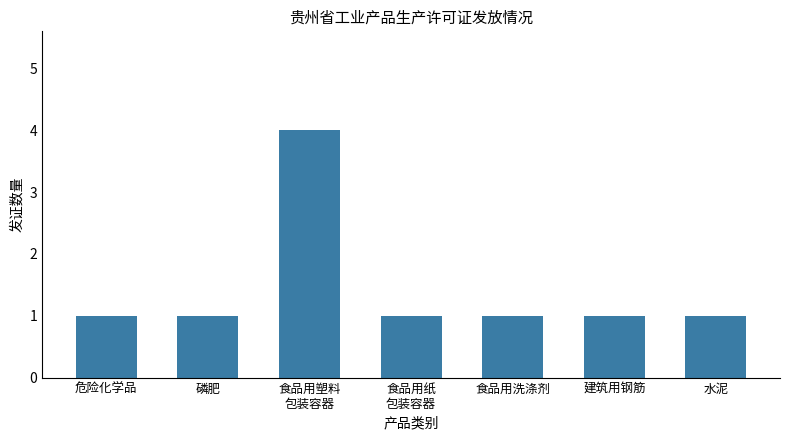

Reading right to left, transcribe all the data shown in this chart.

1	1	1	1	4	1	1